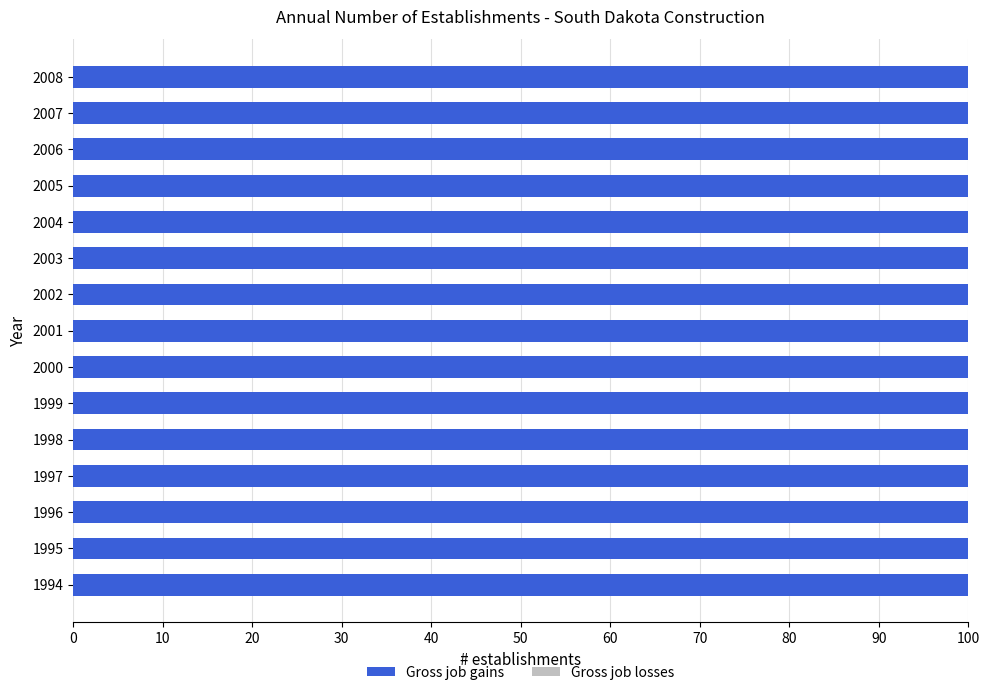

Reading left to right, list all the values displayed in this chart.

Gross job gains: 200	200	200	200	200	200	200	200	200	200	200	200	200	200	200
Gross job losses: 0	0	0	0	0	0	0	0	0	0	0	0	0	0	0